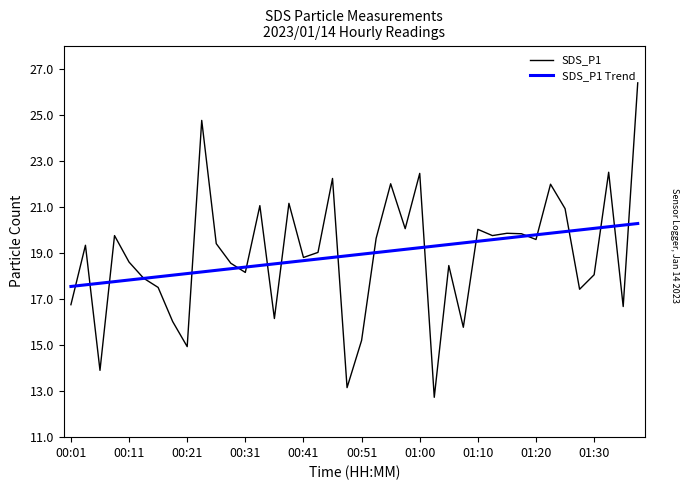

Which series has the widest spread of values?

SDS_P1